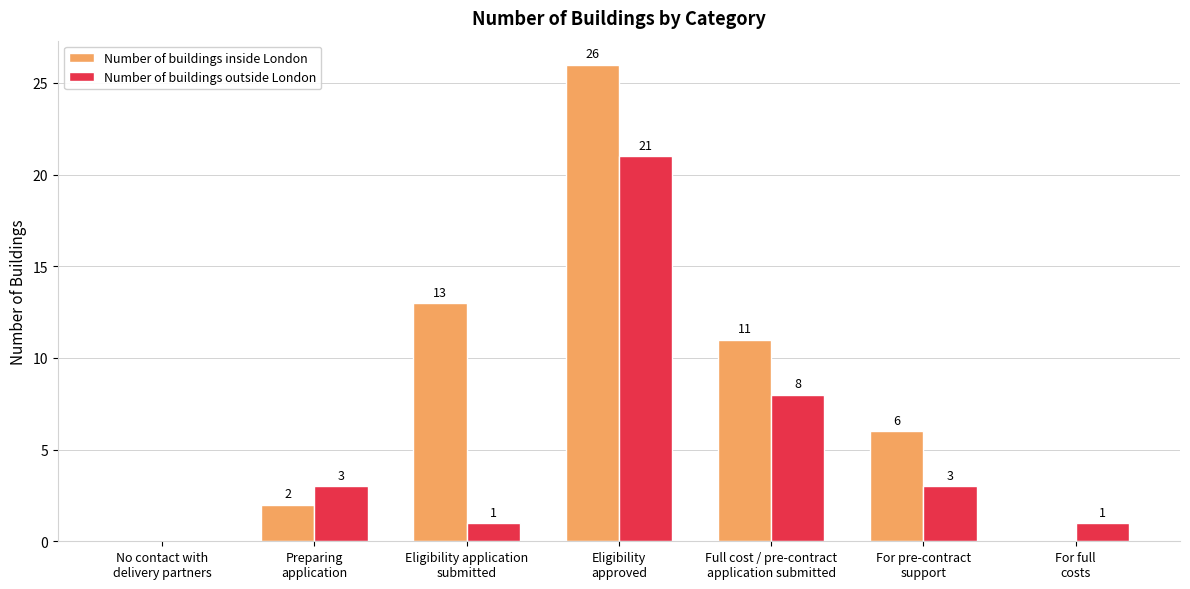

Which series has the largest total across all categories?

Number of buildings inside London